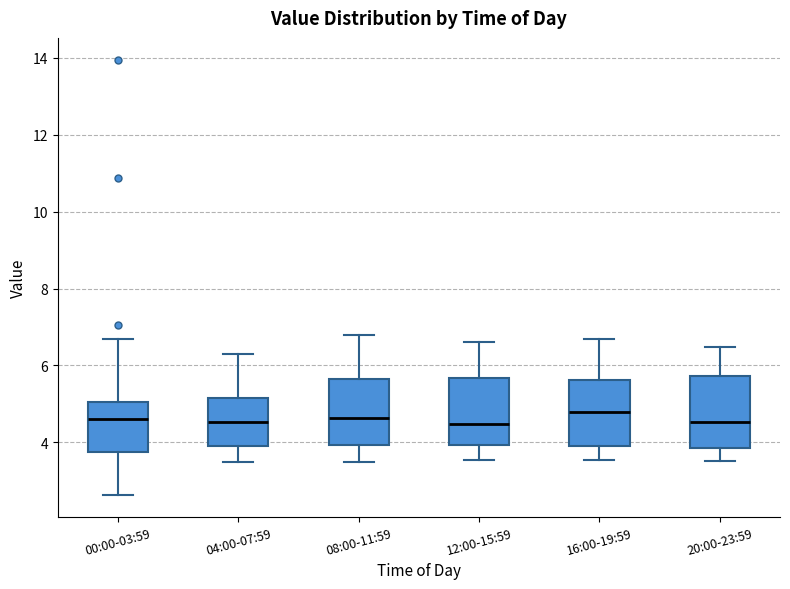

Where does the upper whisker of the box for 04:00-07:59 end on the y-axis? The values are not printed on the chart, so give them approximately, as read against the axis.

6.4